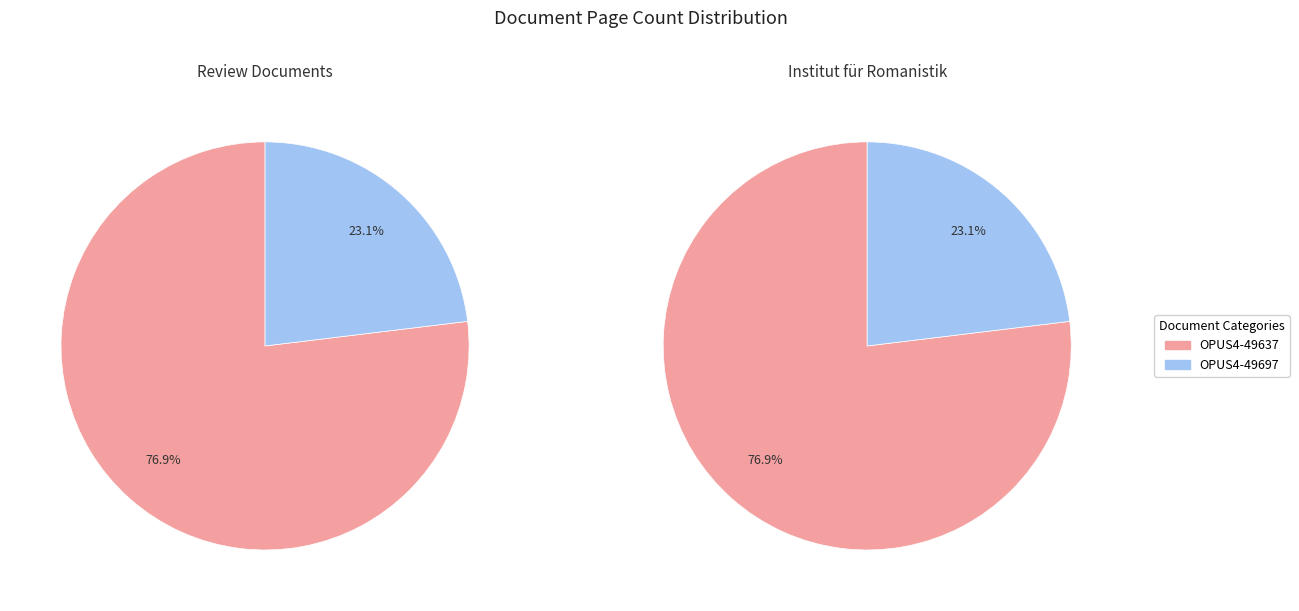

Rank the categories by value from highest to lowest.

OPUS4-49637, OPUS4-49697